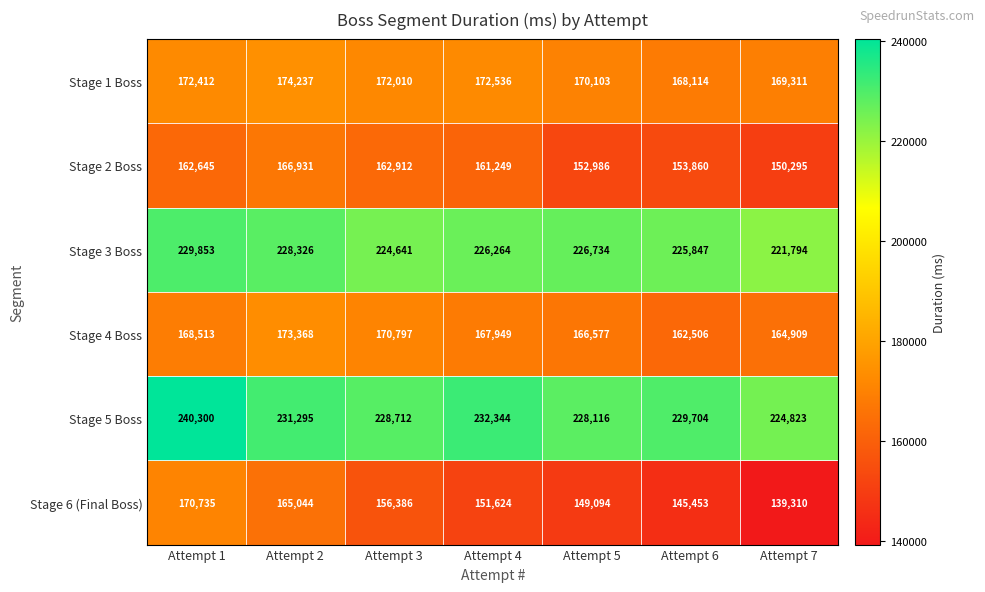

How many series are shown in this chart?

6